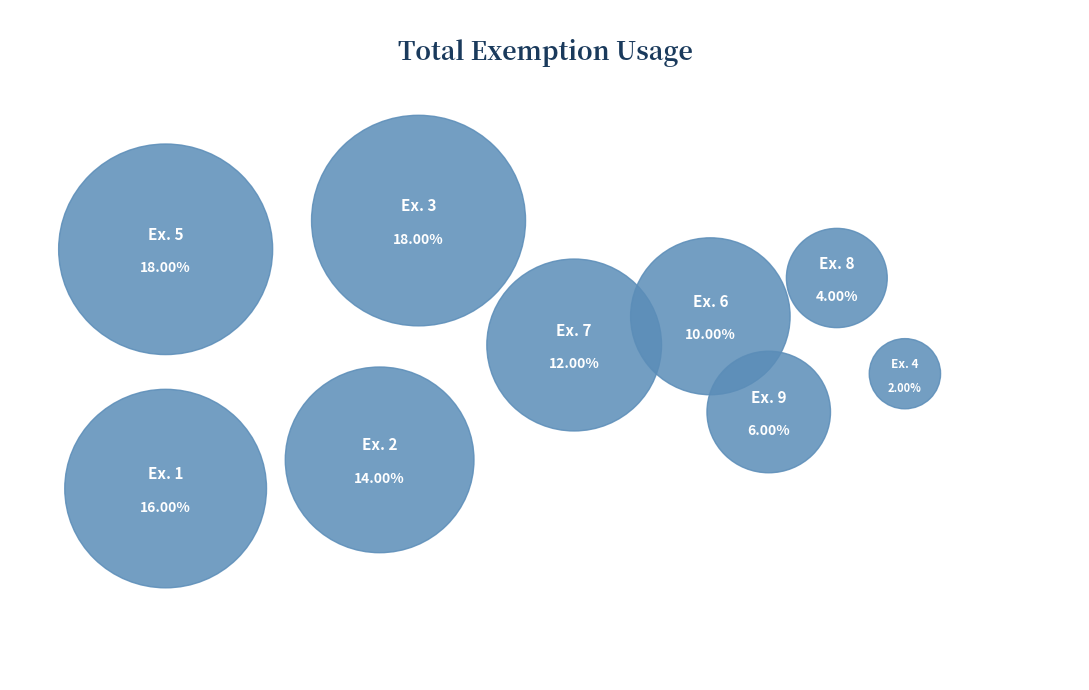

Which category has the smallest portion of the pie?

4